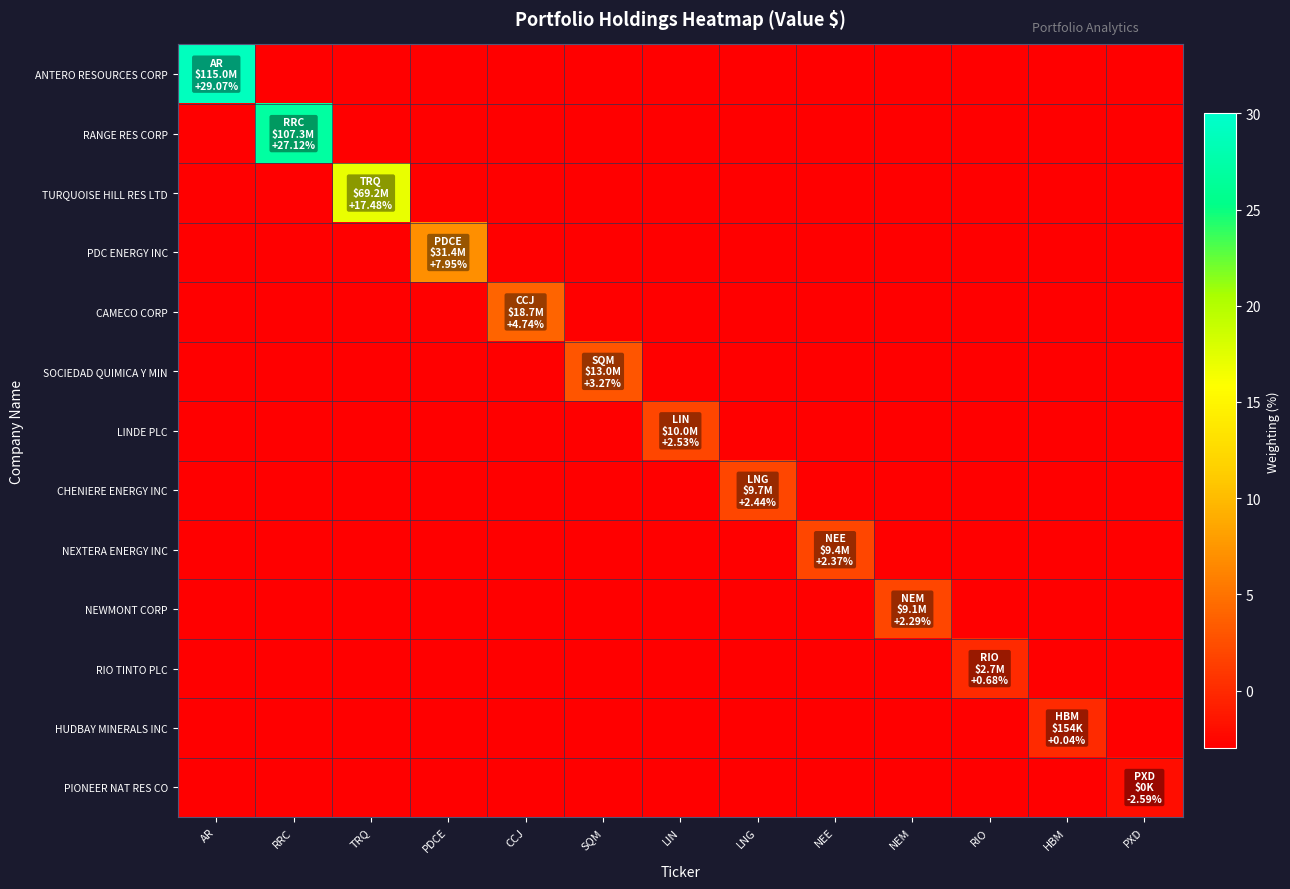

Which series has the widest spread of values?

ANTERO RESOURCES CORP